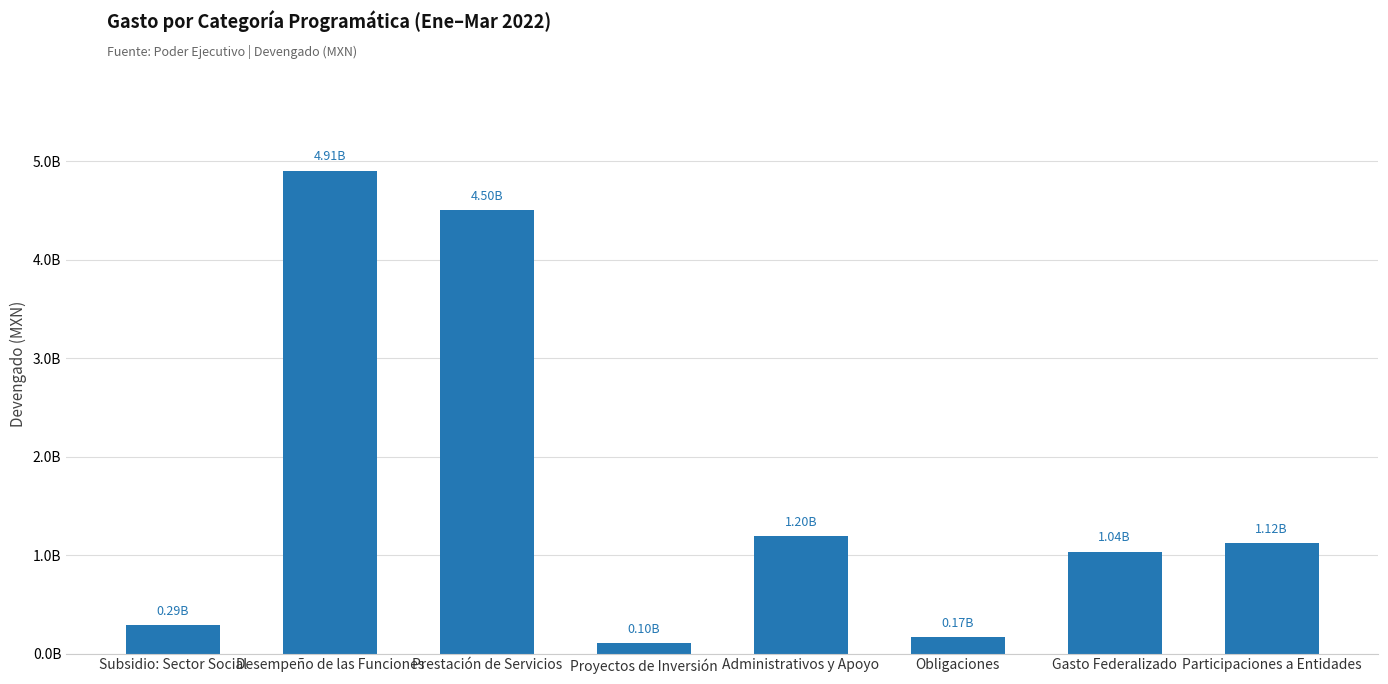

Reading right to left, extract all data points from this chart.

Participaciones a Entidades=1121890231.5	Gasto Federalizado=1035952731.0	Obligaciones=166124814.5	Administrativos y Apoyo=1196454671.2	Proyectos de Inversión=104969006.5	Prestación de Servicios=4500814189.4	Desempeño de las Funciones=4905901441.7	Subsidio: Sector Social=285548545.5